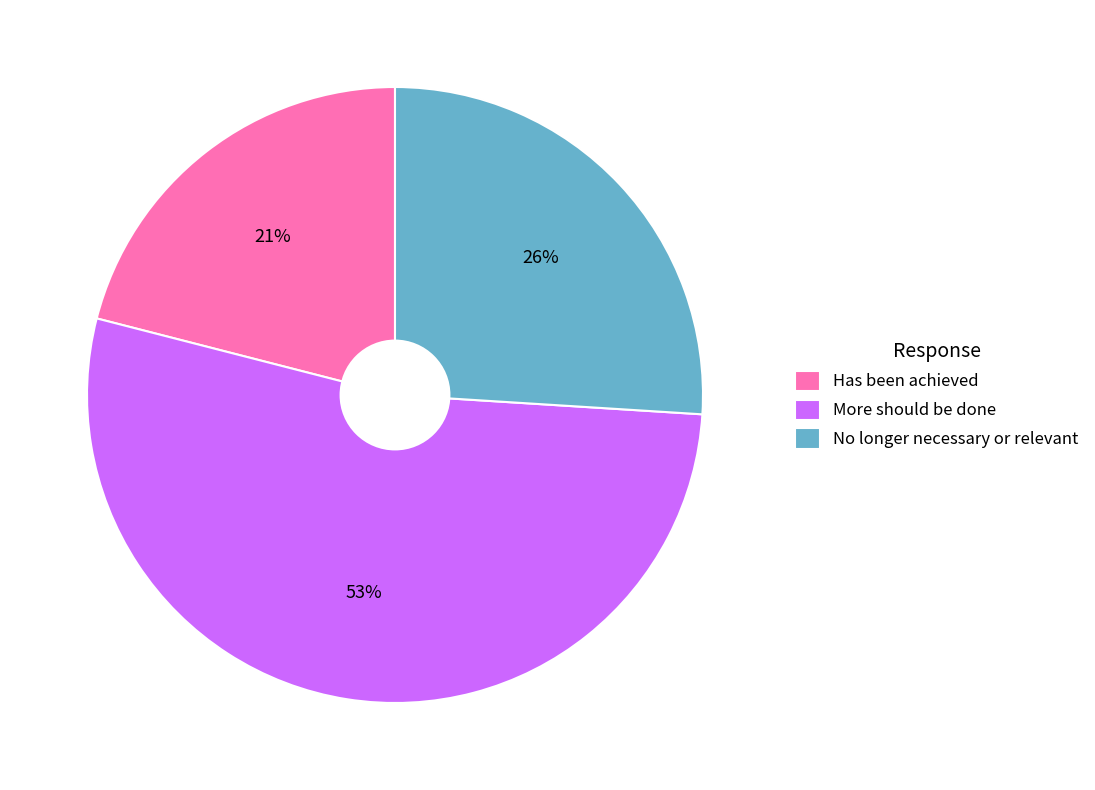

Which has a higher value, Has been achieved or No longer necessary or relevant?

No longer necessary or relevant